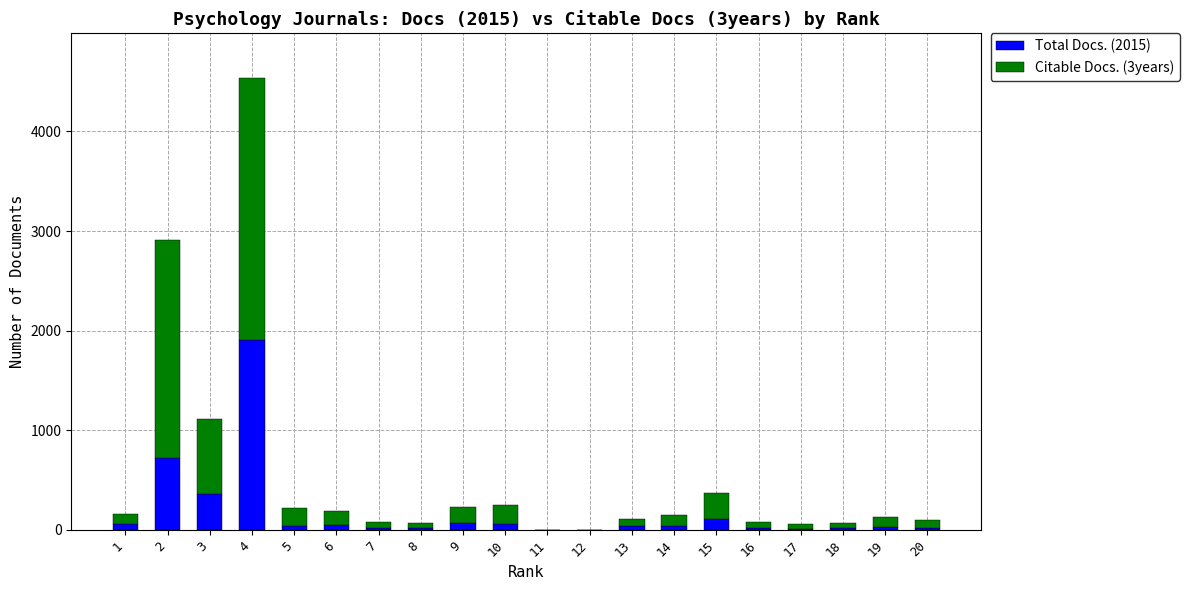

At which category is the sum across all series the highest?

4